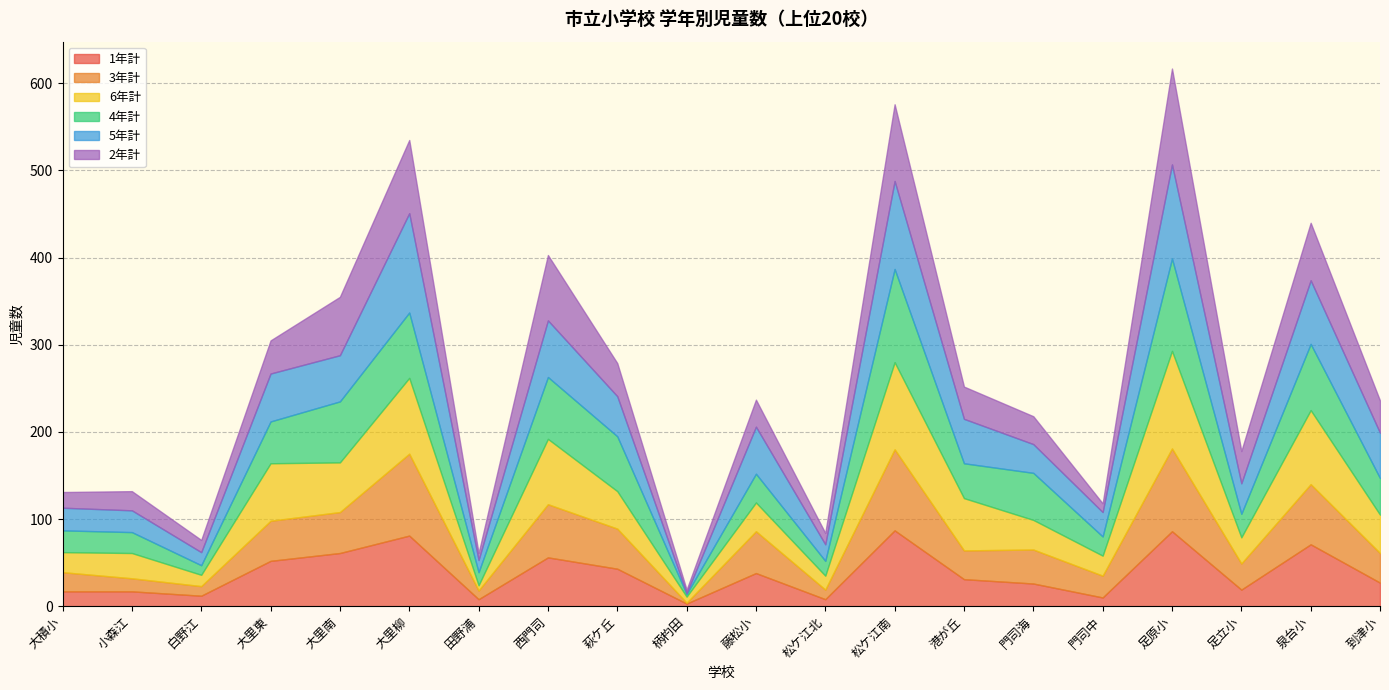

What are all the series names shown in the legend?

1年計, 3年計, 6年計, 4年計, 5年計, 2年計